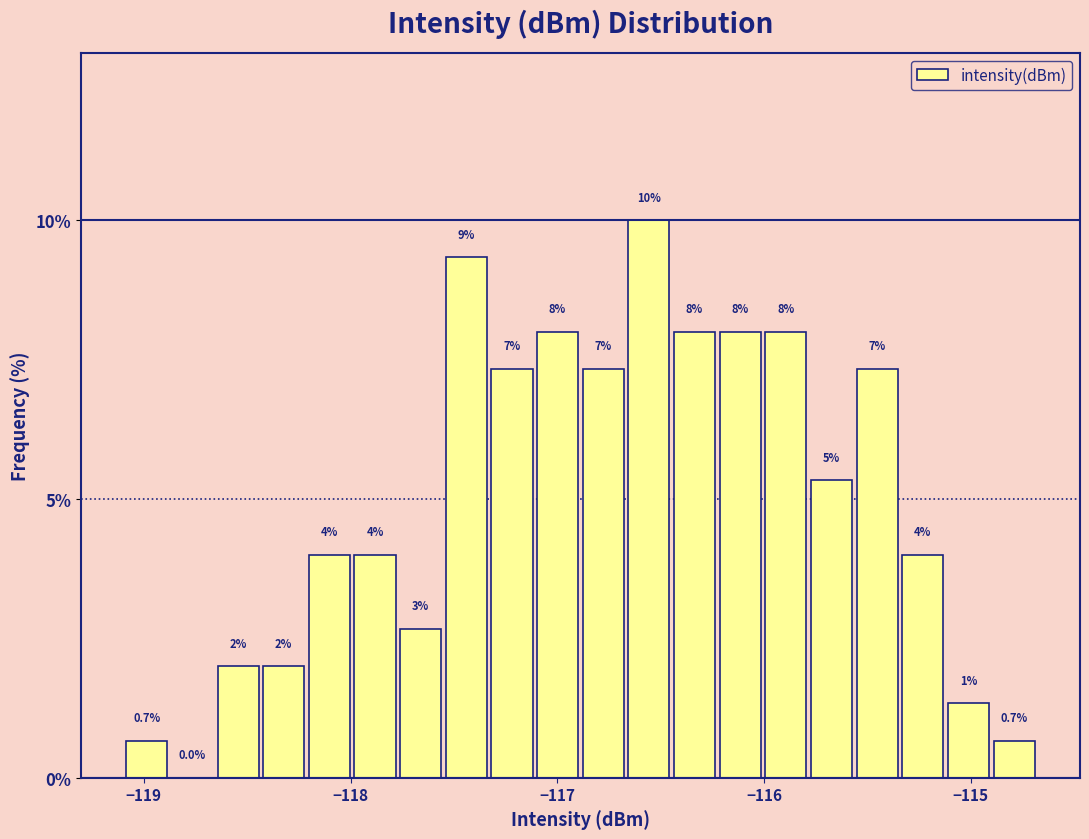

Around what value on the x-axis is the tallest bar? Give the approximate position of its centre, as read against the axis.

-116.6